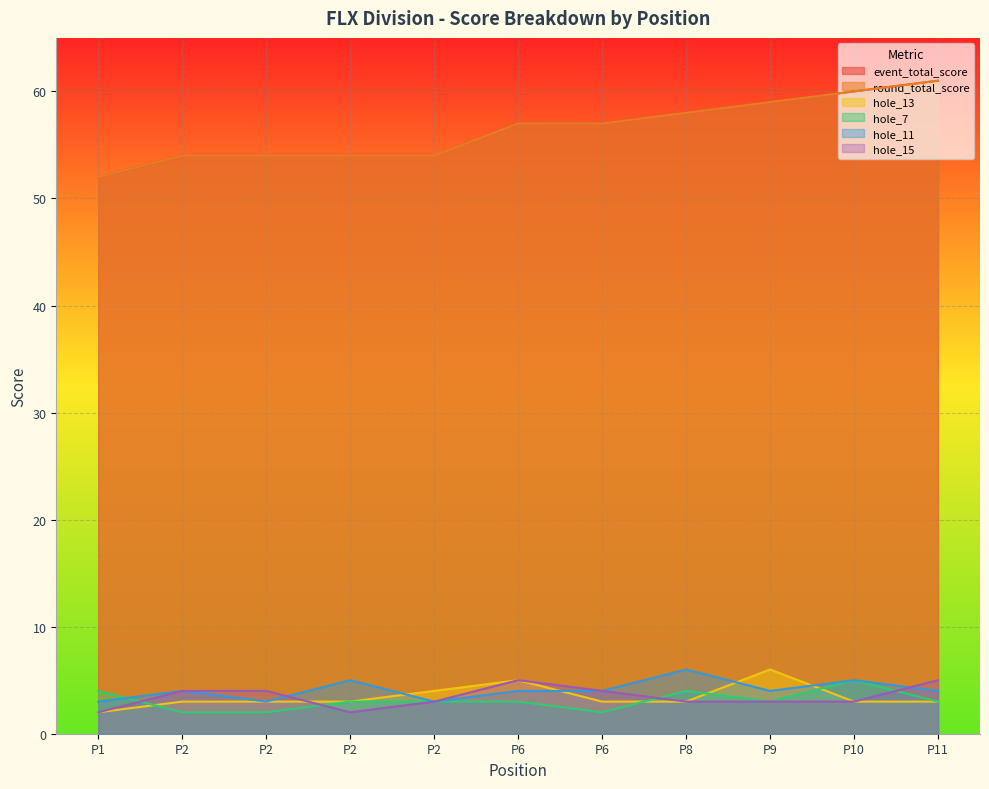

What is the average value of the hole_13 series?

3